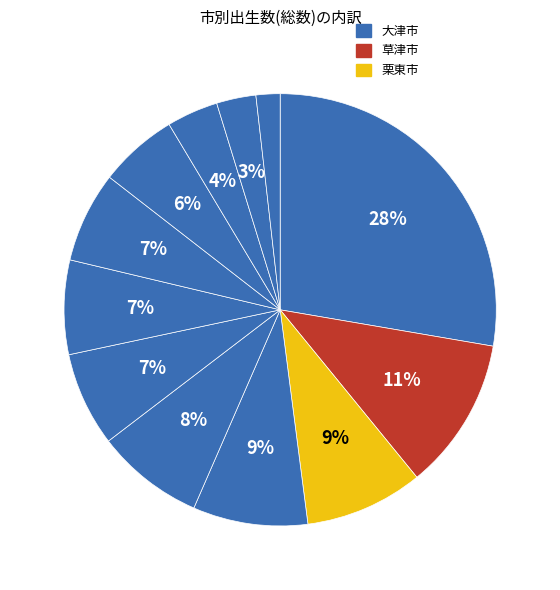

How many slices are in this pie chart?

12